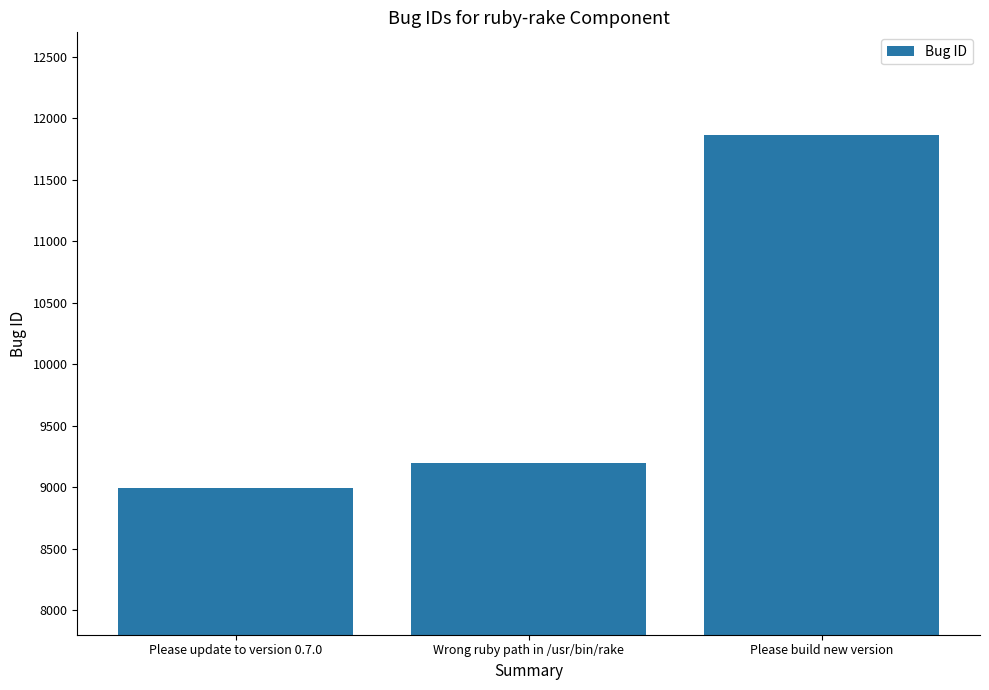

What is the change in value from Please update to version 0.7.0 to Wrong ruby path in /usr/bin/rake?

+199